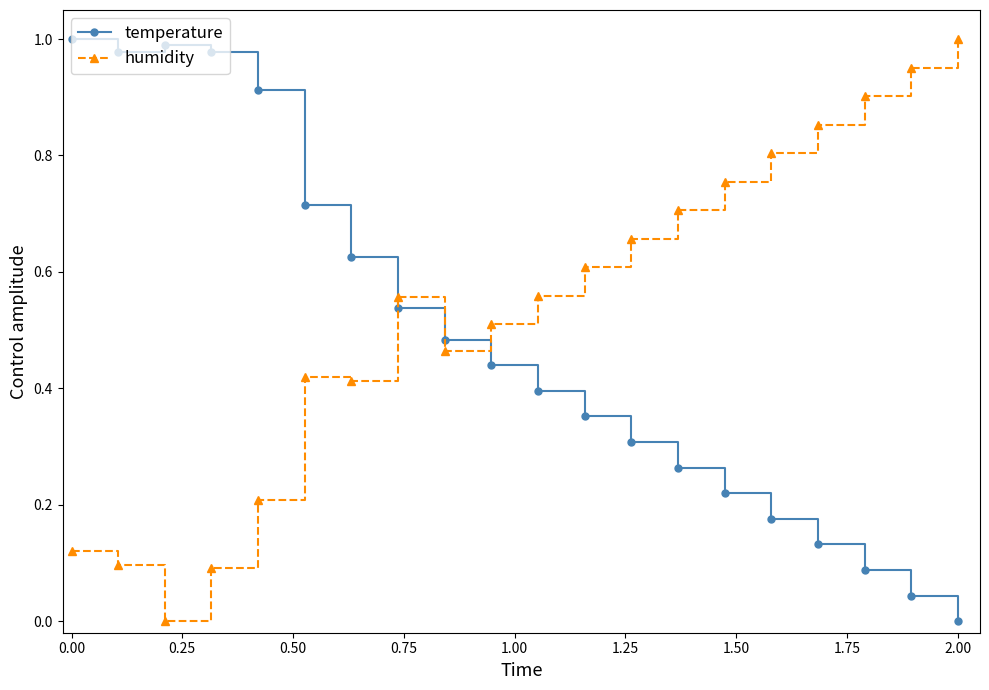

Which series ends up on top after the final intersection of temperature and humidity?

humidity